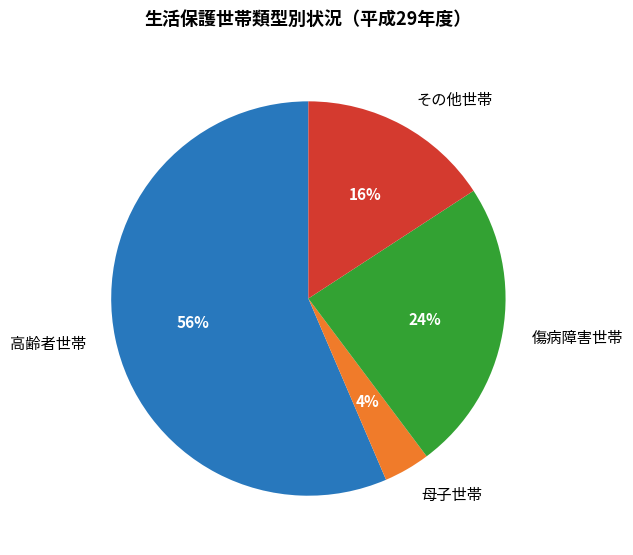

To the nearest percent, what portion does その他世帯 represent?

16%